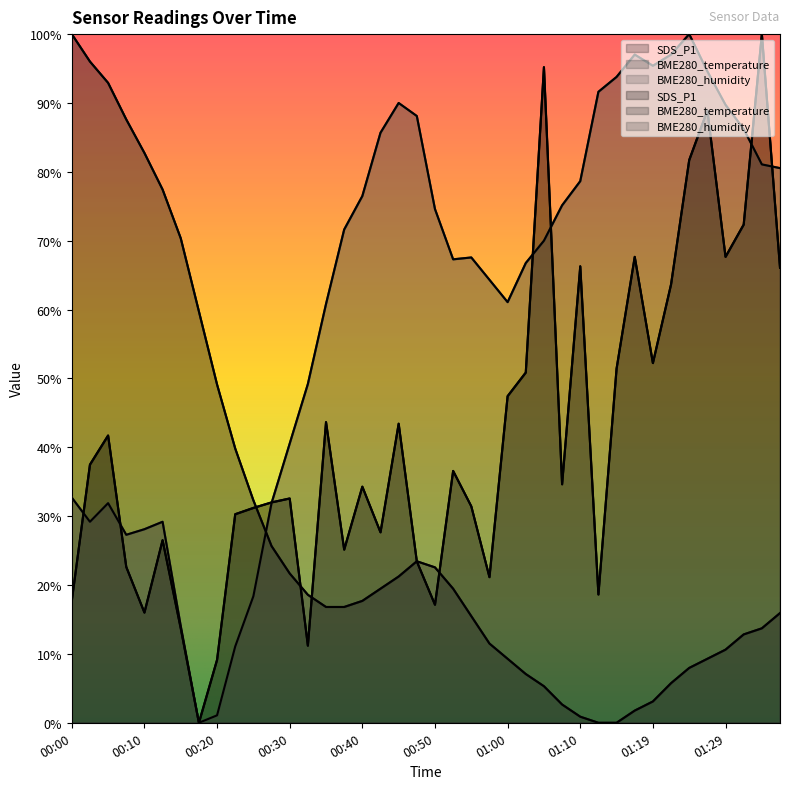

What is the label of the 2nd point from the left?

00:03